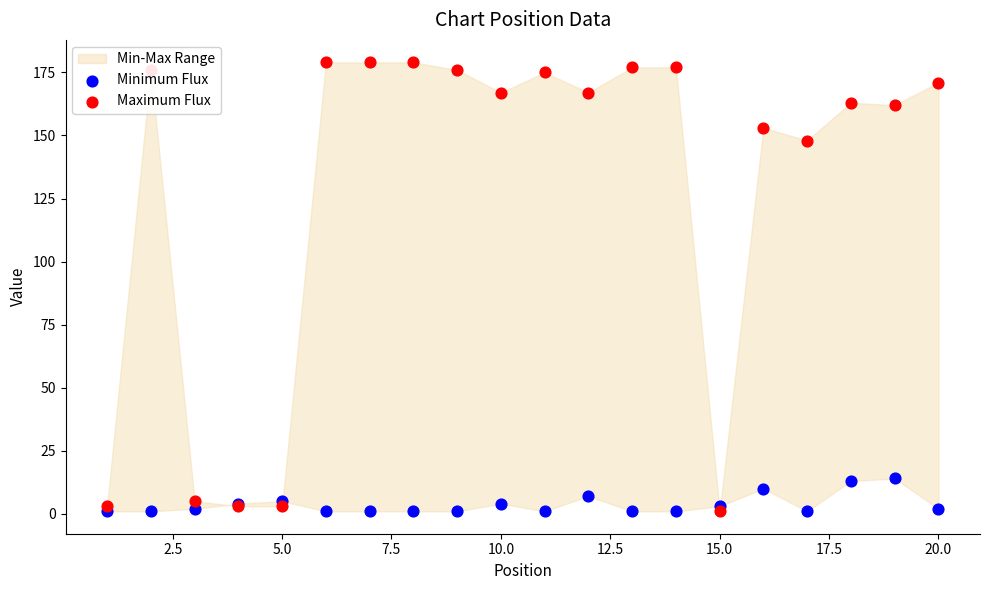

Which series has the largest total across all categories?

Maximum Flux